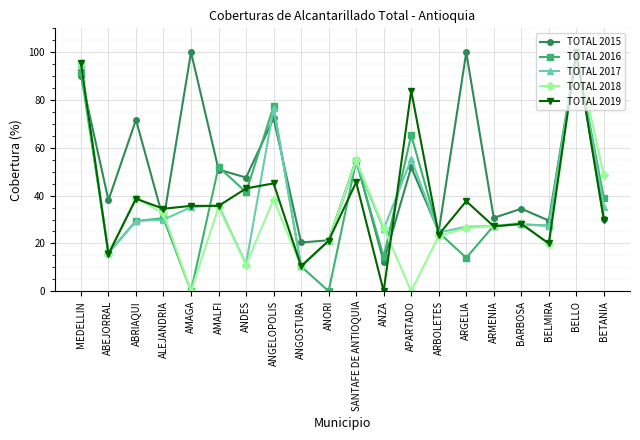

What position from the right is AMAGA?

16